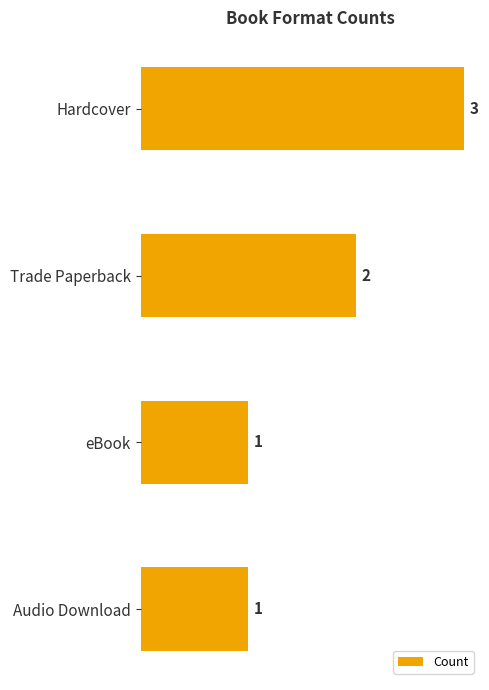

How many bars are there in total?

4